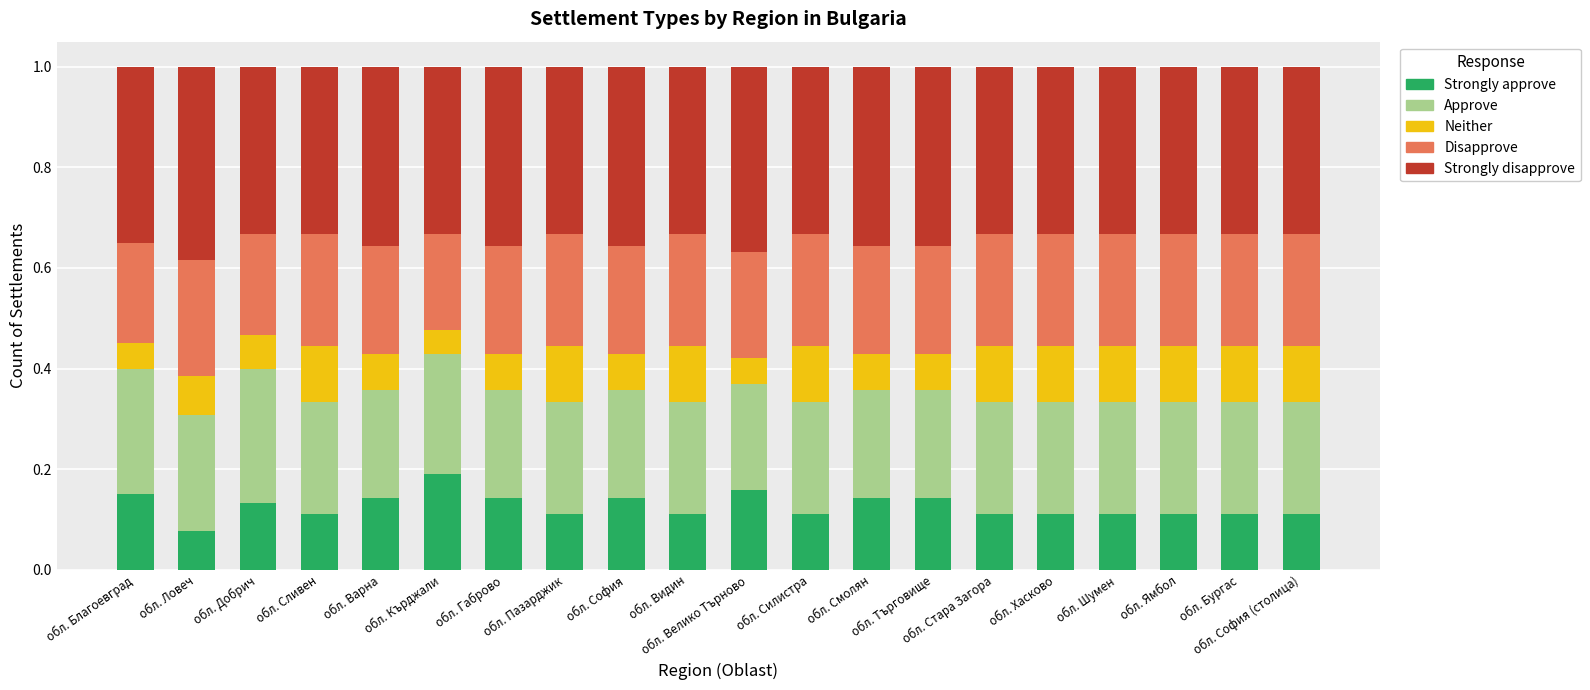

Are the bars grouped side by side (vs. stacked)?

No